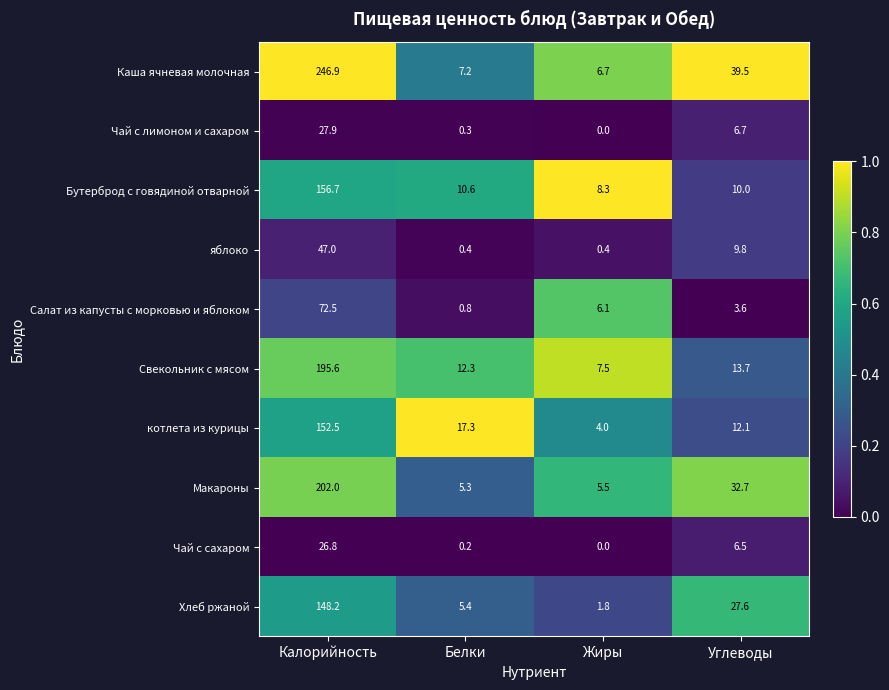

Which category has the highest value across all series?

Калорийность